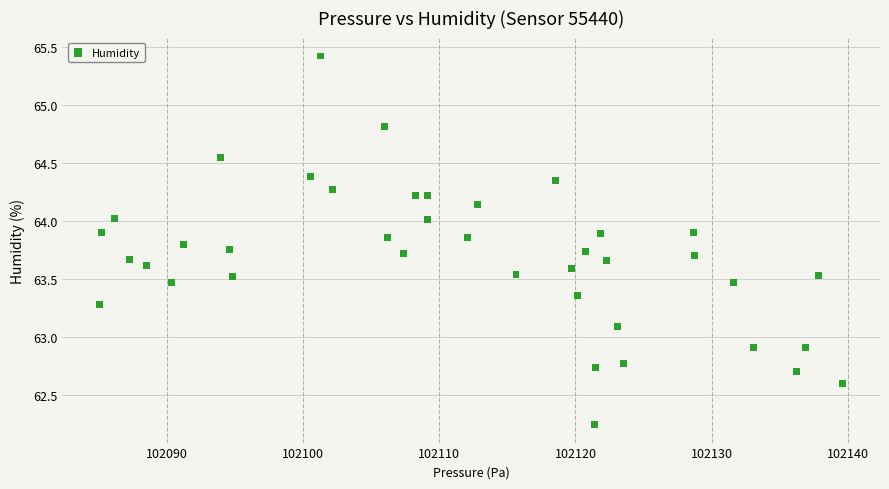

What is the range of X values (max minus min)?

54.6